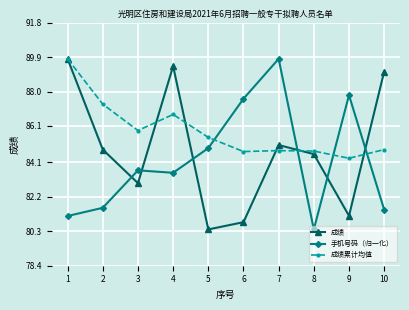

How many data points in 手机号码（归一化） are above 83?

6